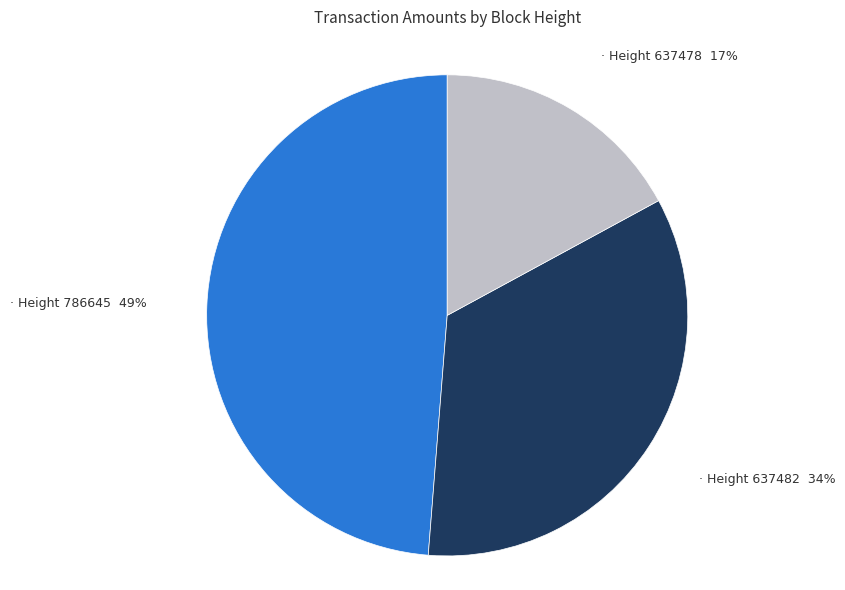

To the nearest percent, what is the average slice percentage?

33%